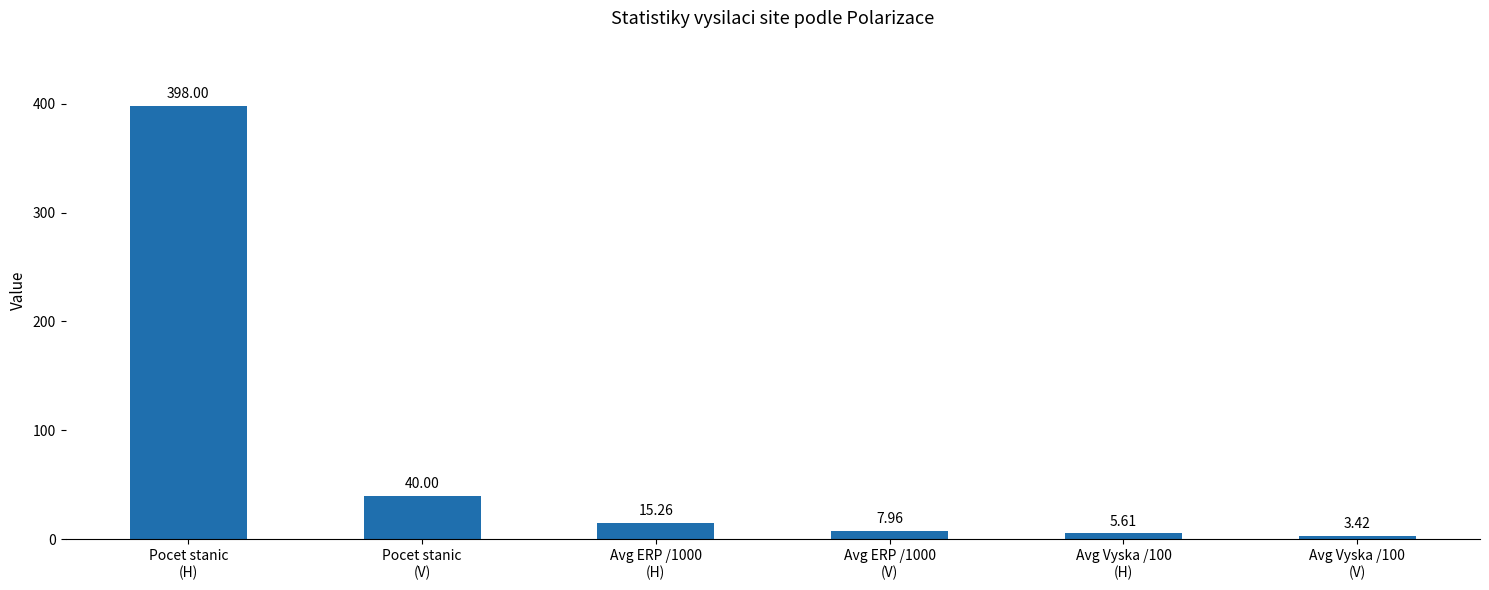

The value at Avg Vyska /100
(H) is 5.6. True or false?

True